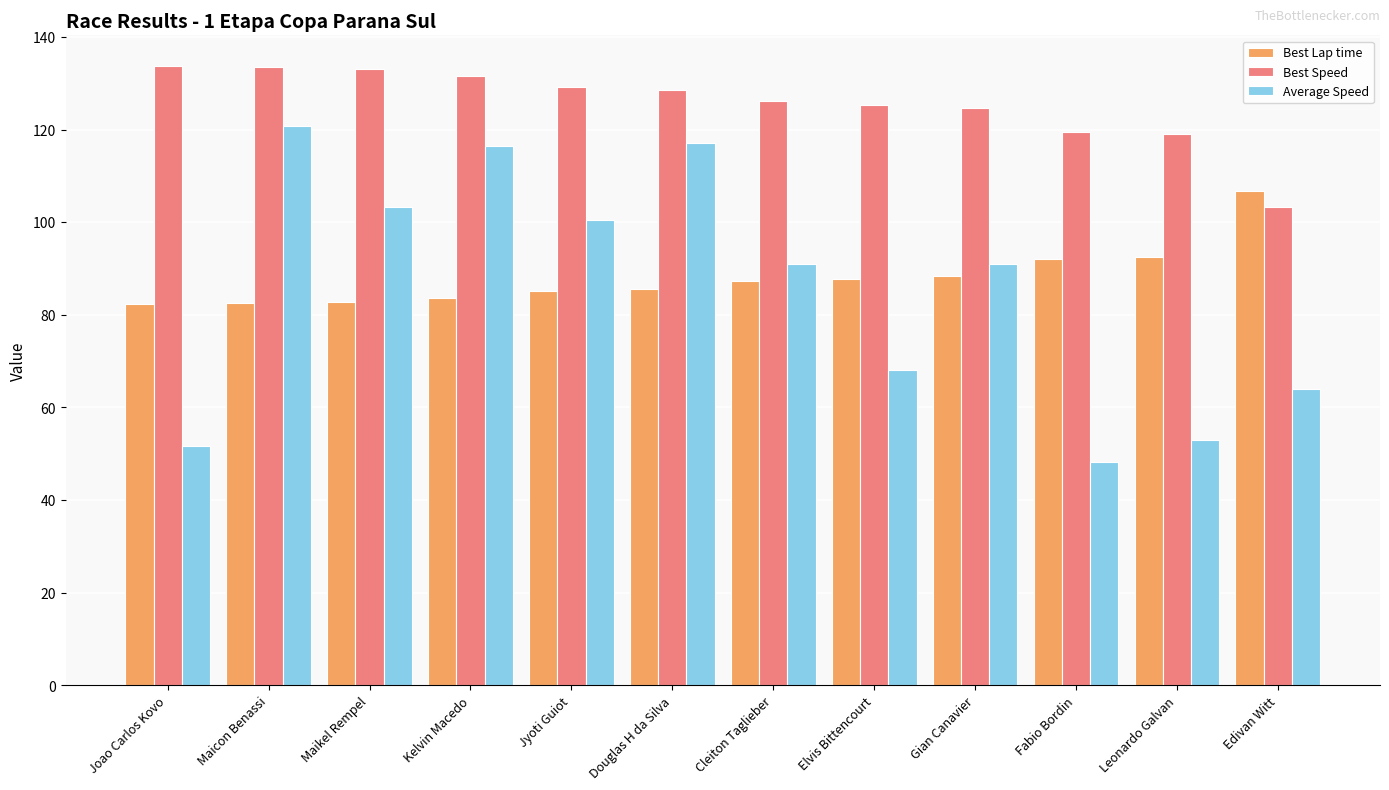

At which category is the sum across all series the highest?

Maicon Benassi